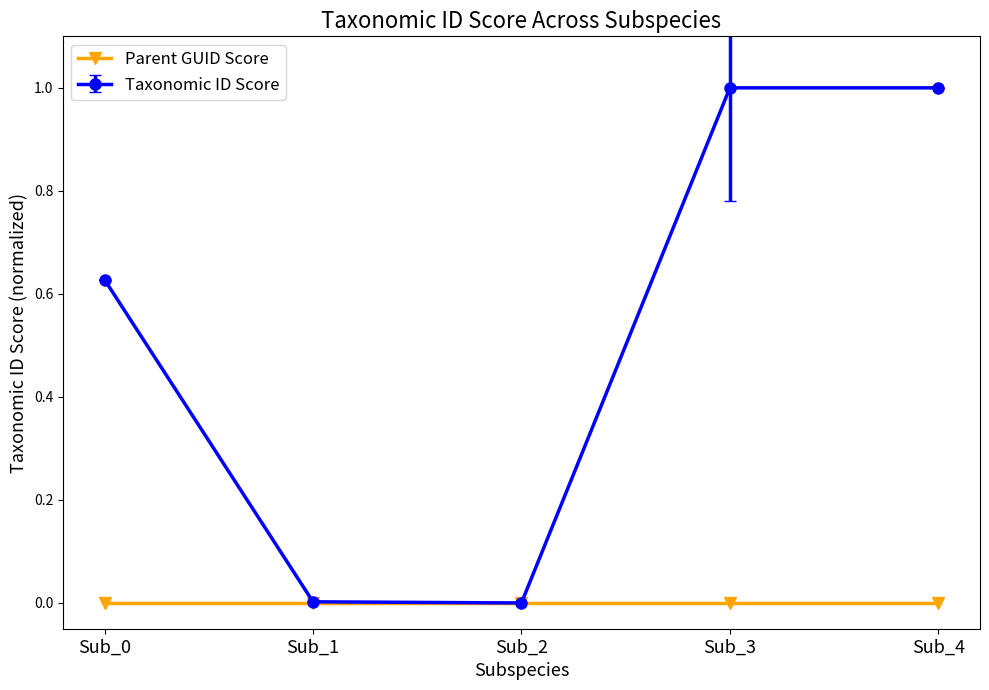

True or false: Taxonomic ID Score has a value of 0.4 at Sub_0.

False